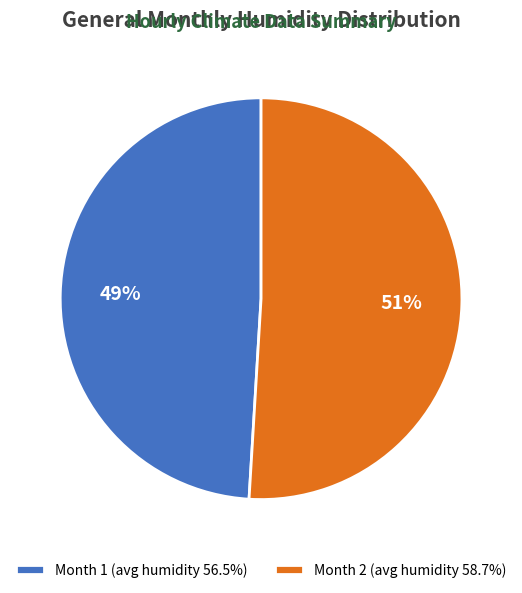

Is the sum of Month 2 (avg humidity 58.7%) and Month 1 (avg humidity 56.5%) greater than half?

Yes